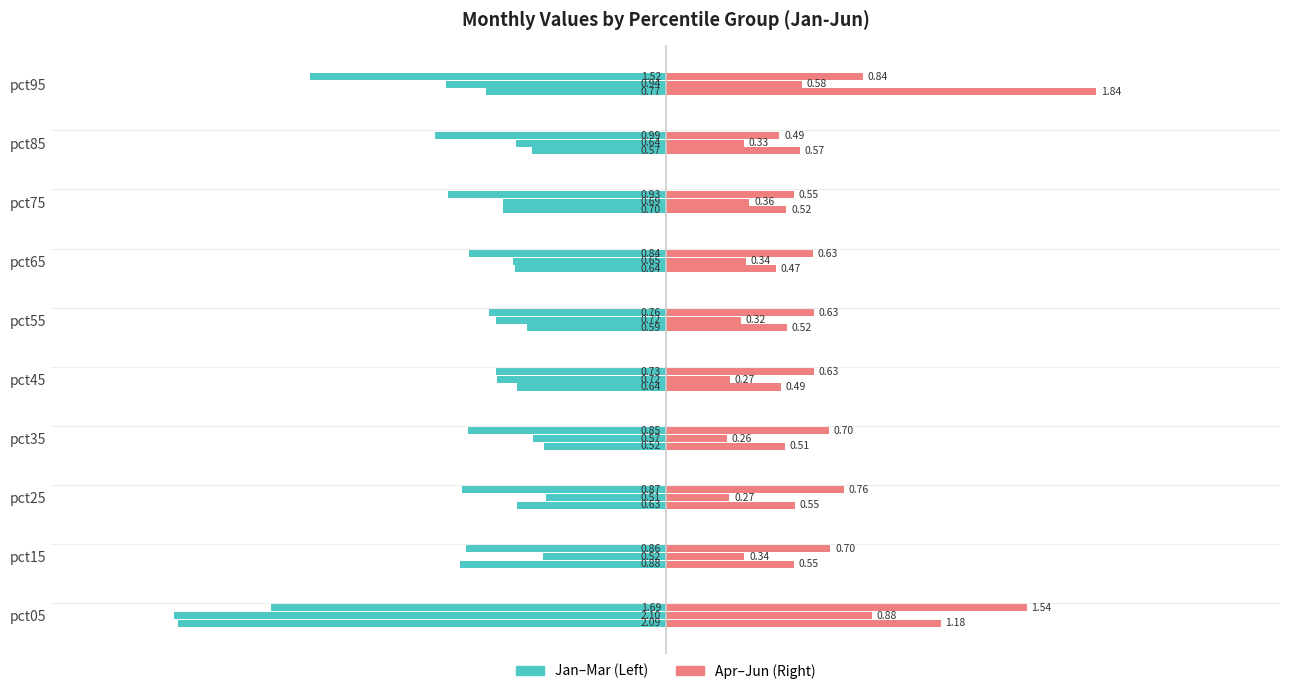

The Apr series shows 3.2 at pct95. True or false?

False